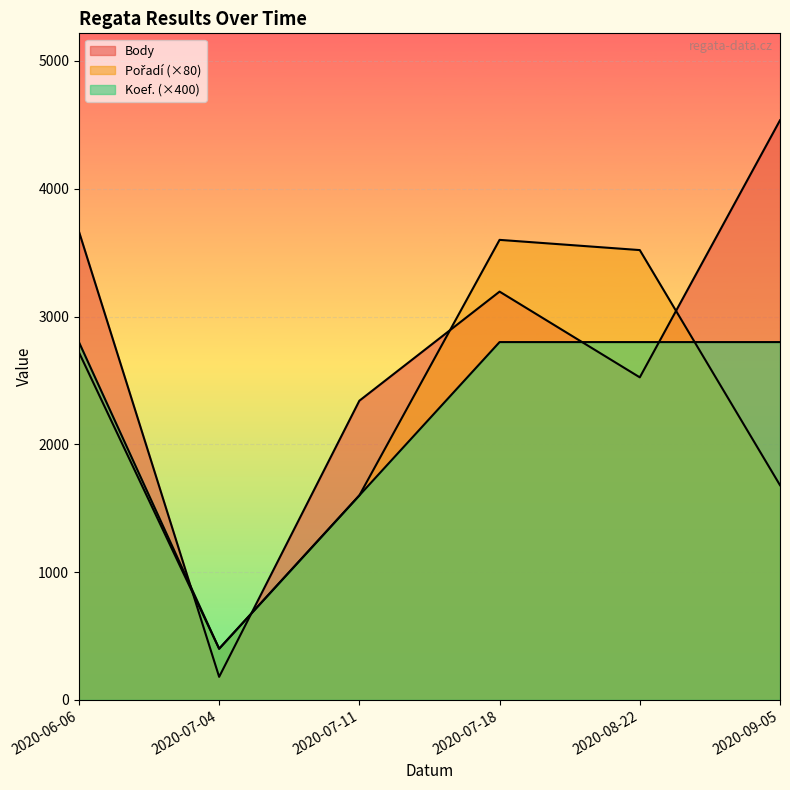

At which category does Body reach its first local valley?

2020-07-04